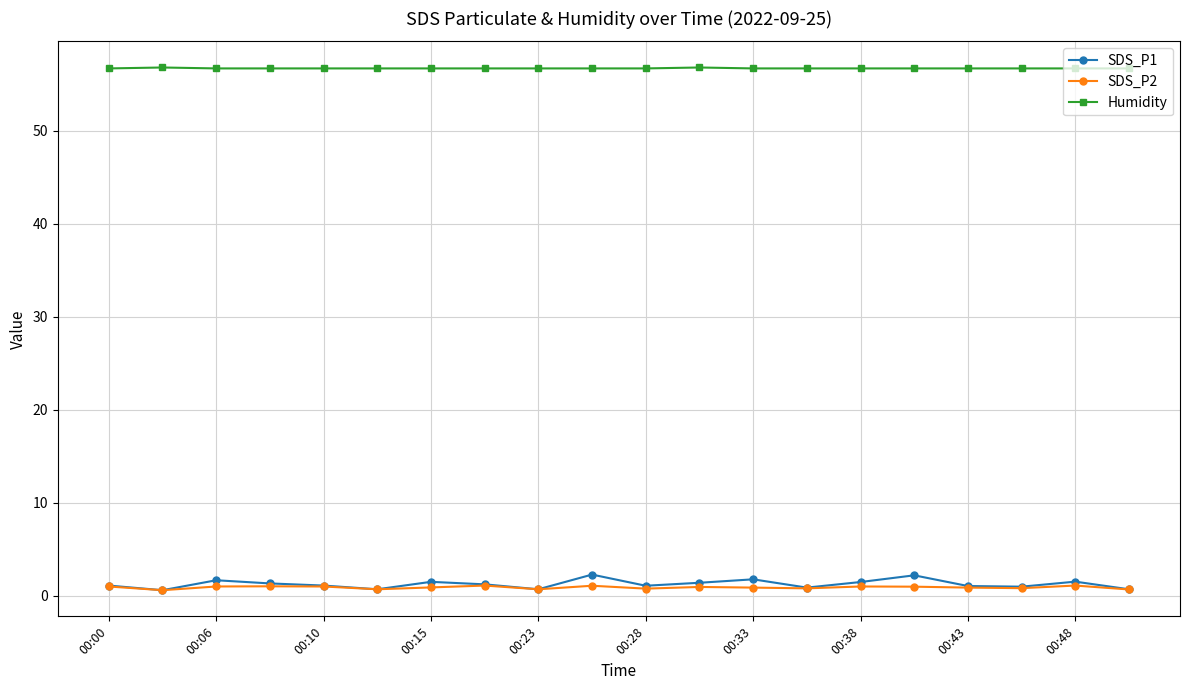

True or false: Humidity and SDS_P1 intersect in this chart.

False